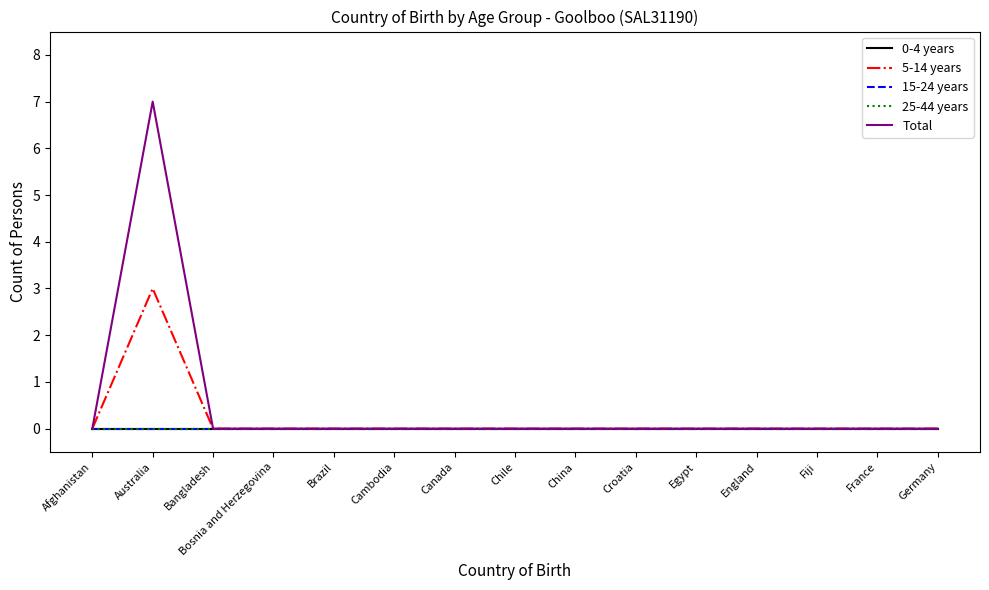

Reading left to right, what are all the values shown in this chart?

0-4 years: Afghanistan=0	Australia=0	Bangladesh=0	Bosnia and Herzegovina=0	Brazil=0	Cambodia=0	Canada=0	Chile=0	China=0	Croatia=0	Egypt=0	England=0	Fiji=0	France=0	Germany=0
5-14 years: Afghanistan=0	Australia=3	Bangladesh=0	Bosnia and Herzegovina=0	Brazil=0	Cambodia=0	Canada=0	Chile=0	China=0	Croatia=0	Egypt=0	England=0	Fiji=0	France=0	Germany=0
15-24 years: Afghanistan=0	Australia=0	Bangladesh=0	Bosnia and Herzegovina=0	Brazil=0	Cambodia=0	Canada=0	Chile=0	China=0	Croatia=0	Egypt=0	England=0	Fiji=0	France=0	Germany=0
25-44 years: Afghanistan=0	Australia=0	Bangladesh=0	Bosnia and Herzegovina=0	Brazil=0	Cambodia=0	Canada=0	Chile=0	China=0	Croatia=0	Egypt=0	England=0	Fiji=0	France=0	Germany=0
Total: Afghanistan=0	Australia=7	Bangladesh=0	Bosnia and Herzegovina=0	Brazil=0	Cambodia=0	Canada=0	Chile=0	China=0	Croatia=0	Egypt=0	England=0	Fiji=0	France=0	Germany=0